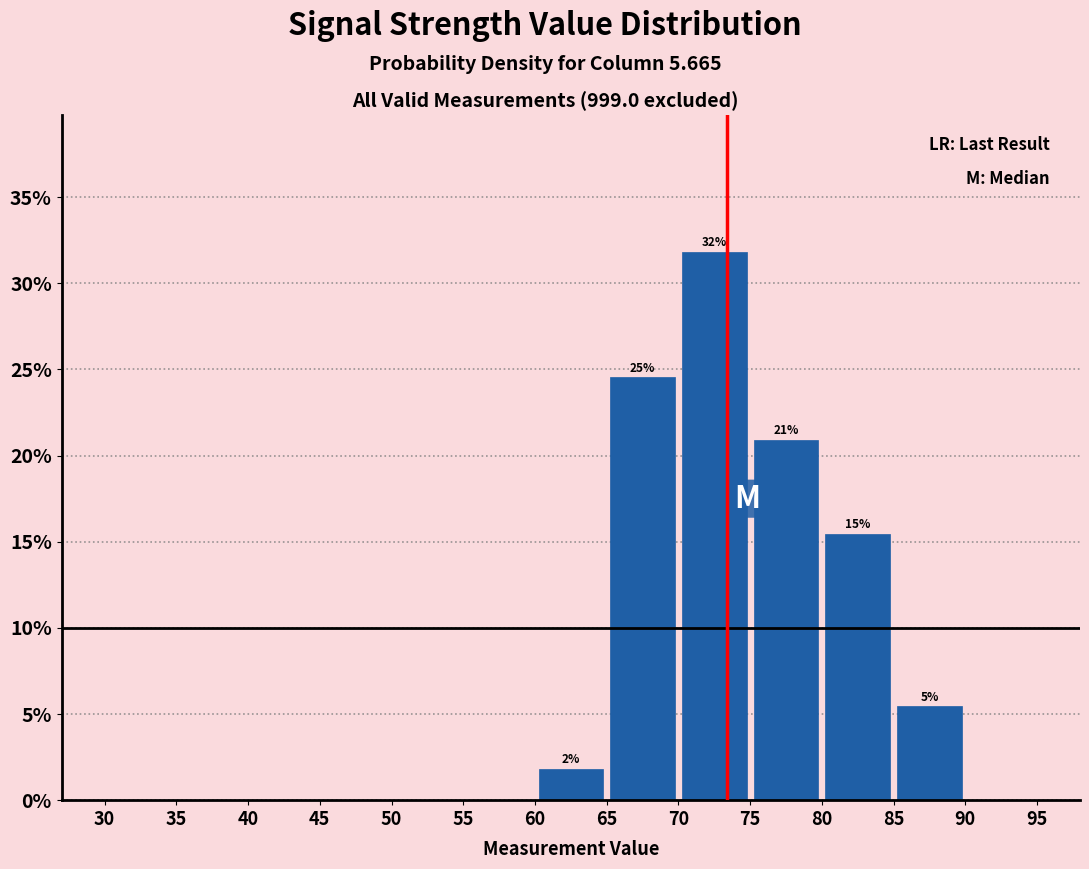

Which range on the x-axis has the tallest bar?

70 to 75